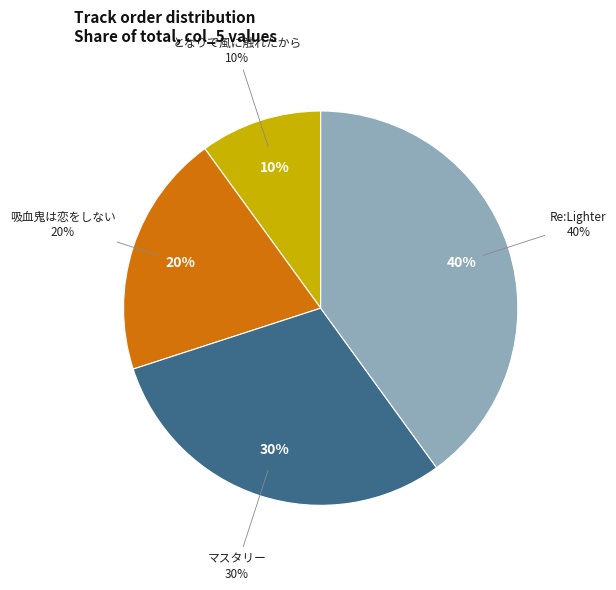

The となりで風に触れたから slice represents 10% of the pie. True or false?

True